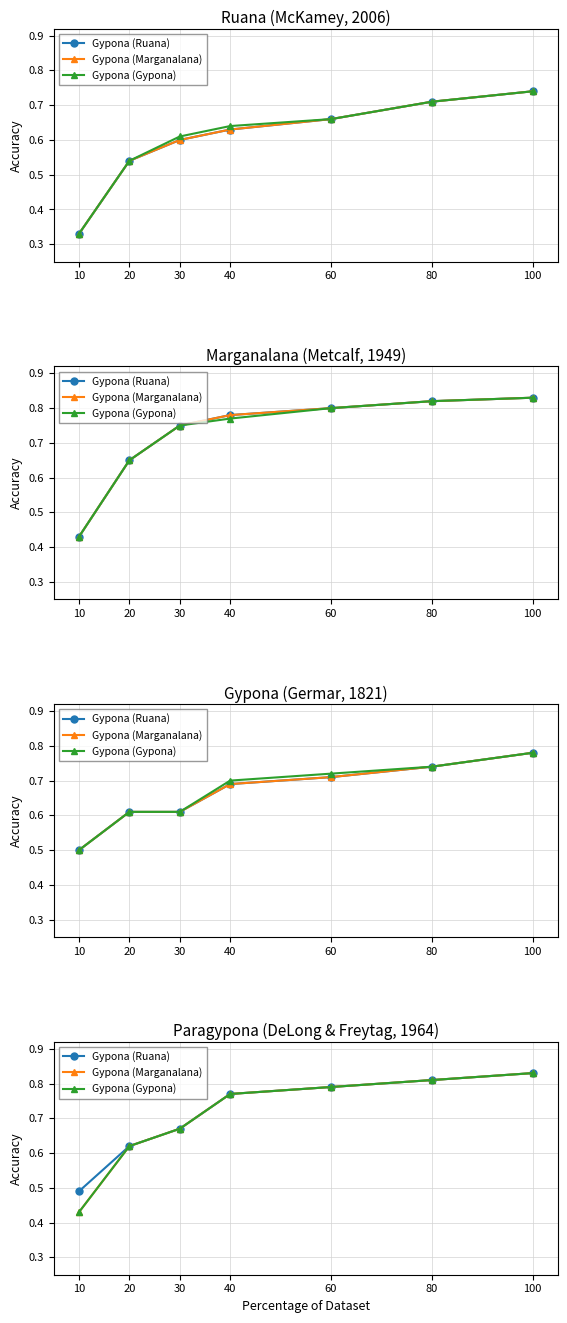

True or false: Gypona (Ruana) and Gypona (Gypona) cross at least once.

False